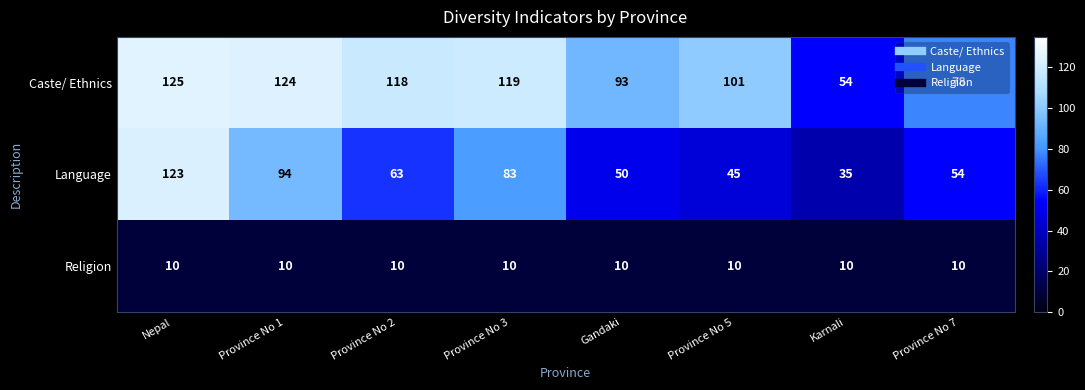

What is the total value across all series at Karnali?

99